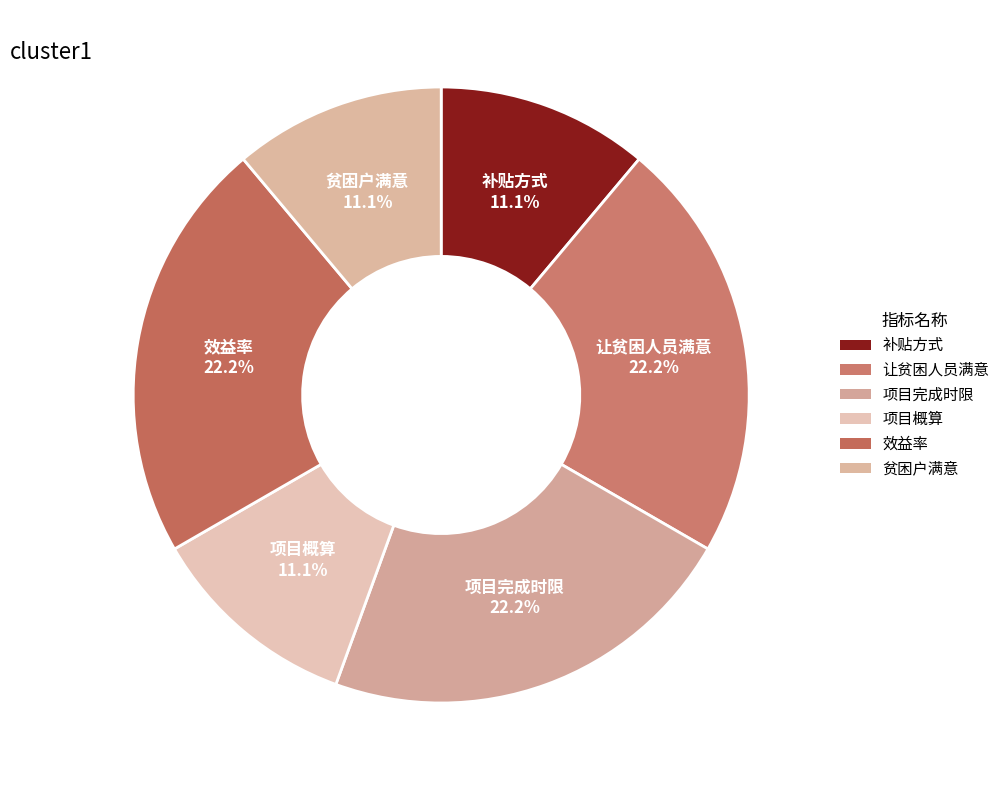

How many slices are in this pie chart?

6